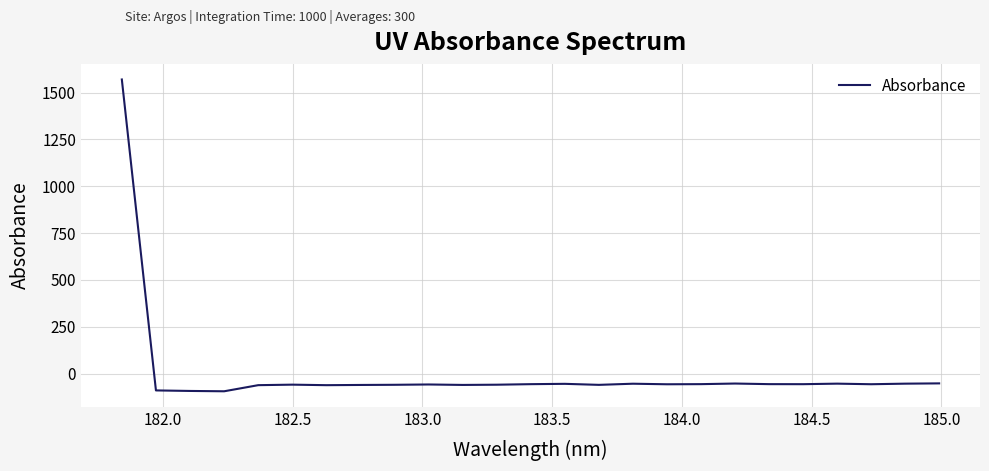

How many values are below zero?

24